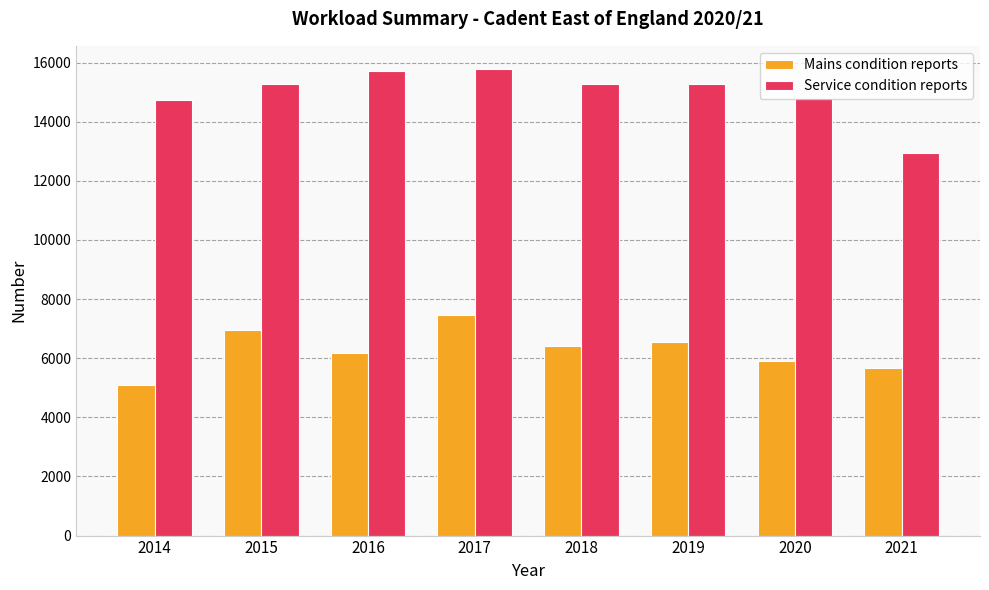

At which label does Mains condition reports first exceed 6415?

2015